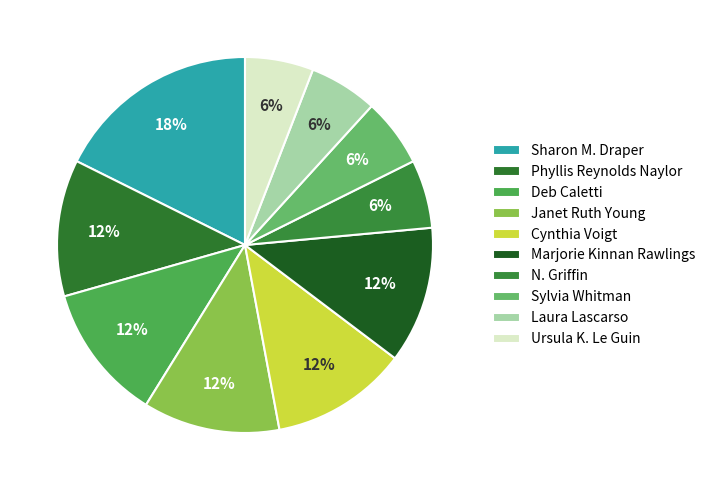

Rank the categories by value from highest to lowest.

Sharon M. Draper, Phyllis Reynolds Naylor, Deb Caletti, Janet Ruth Young, Cynthia Voigt, Marjorie Kinnan Rawlings, N. Griffin, Sylvia Whitman, Laura Lascarso, Ursula K. Le Guin